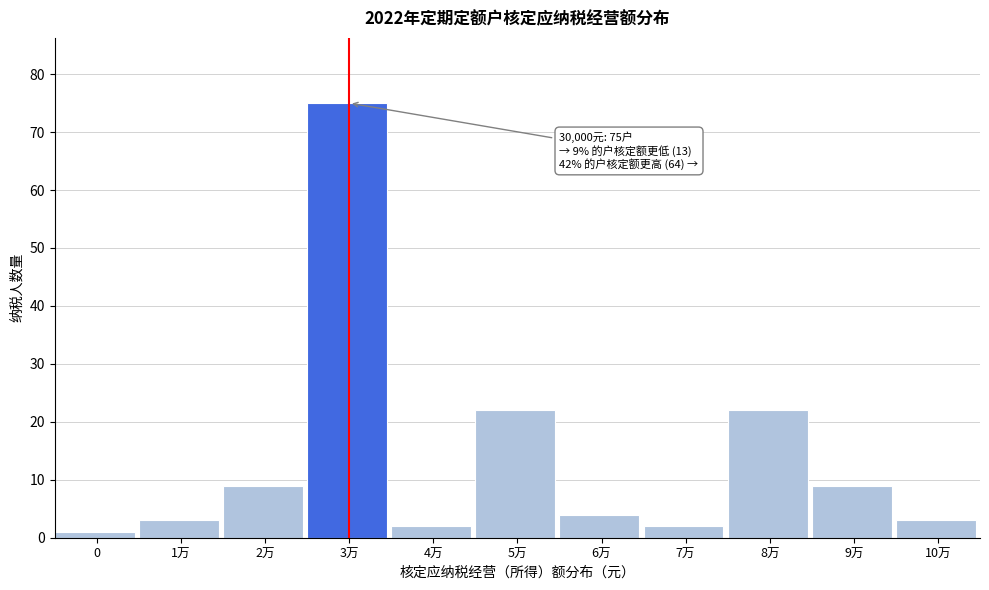

Reading left to right, list all the values displayed in this chart.

0=1	1万=3	2万=9	3万=75	4万=2	5万=22	6万=4	7万=2	8万=22	9万=9	10万=3